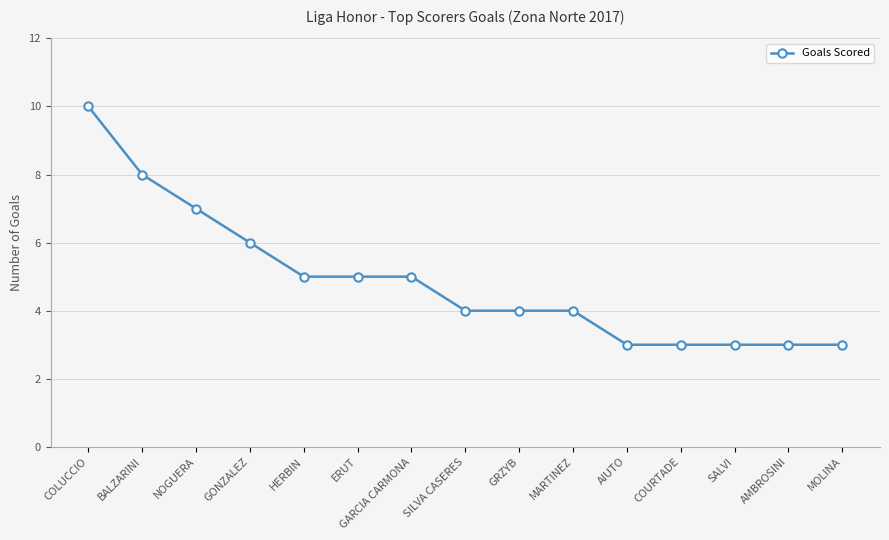

At which label is the value closest to 6?

GONZALEZ